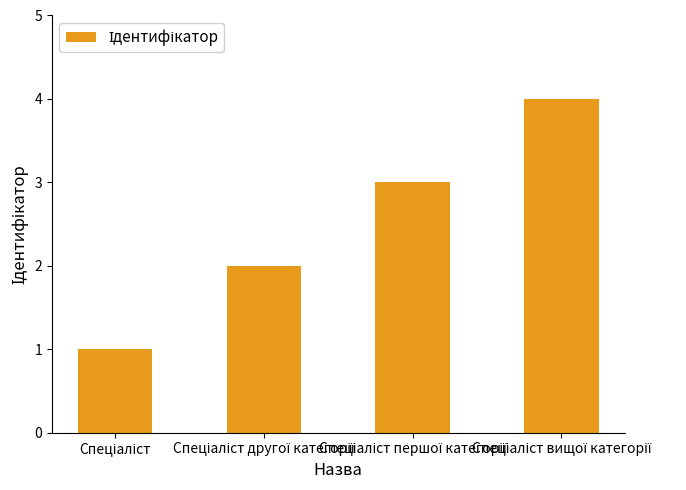

Are the bars horizontal?

No